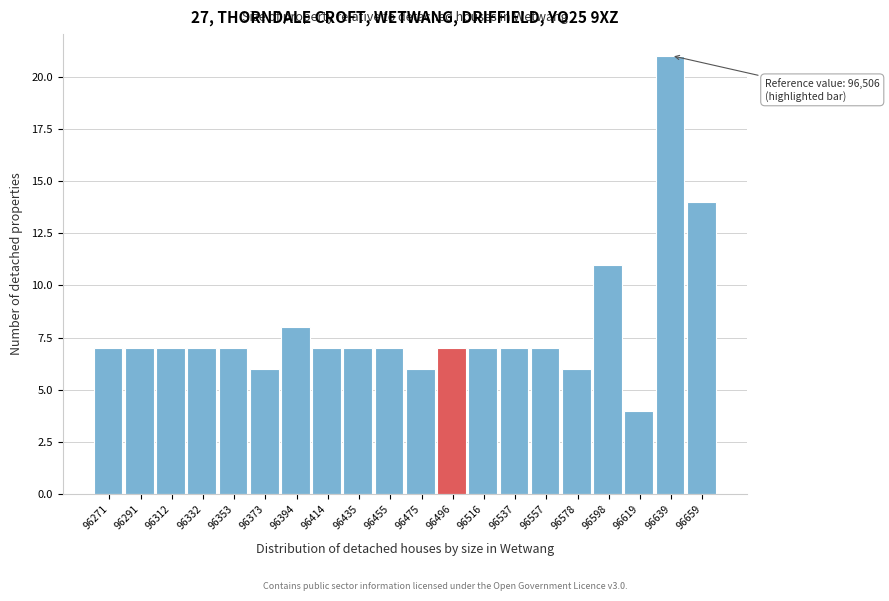

Reading right to left, what are all the values shown in this chart?

96659=14	96639=21	96619=4	96598=11	96578=6	96557=7	96537=7	96516=7	96496=7	96475=6	96455=7	96435=7	96414=7	96394=8	96373=6	96353=7	96332=7	96312=7	96291=7	96271=7